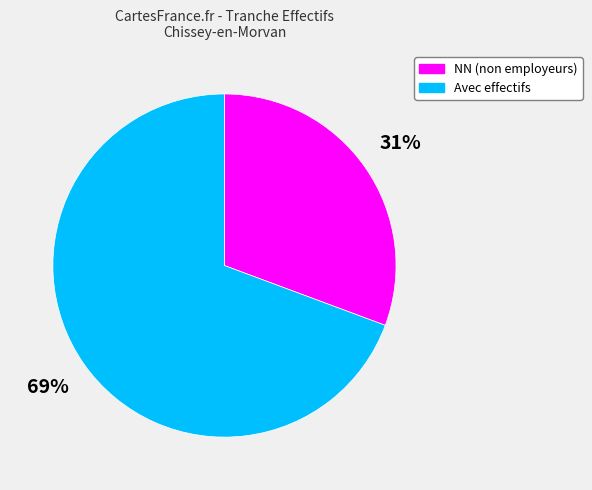

How many segments does this pie chart have?

2